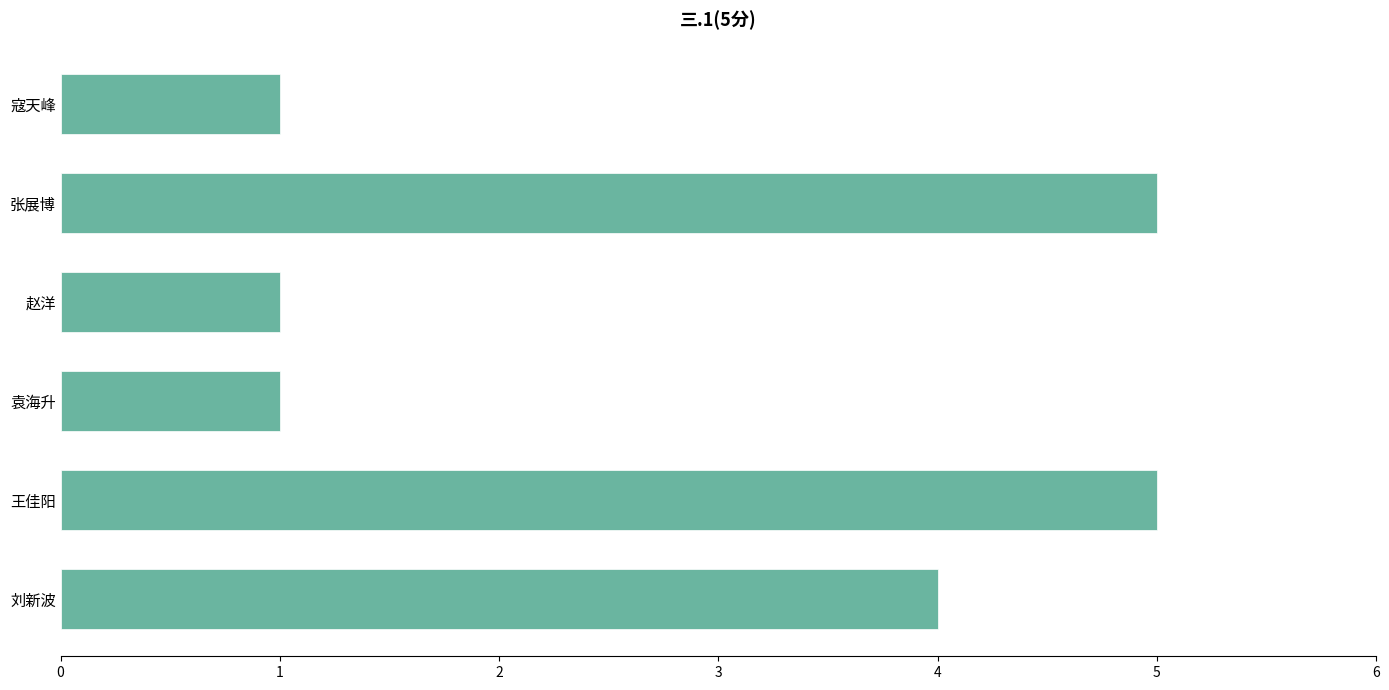

What is the sum of all values?

17